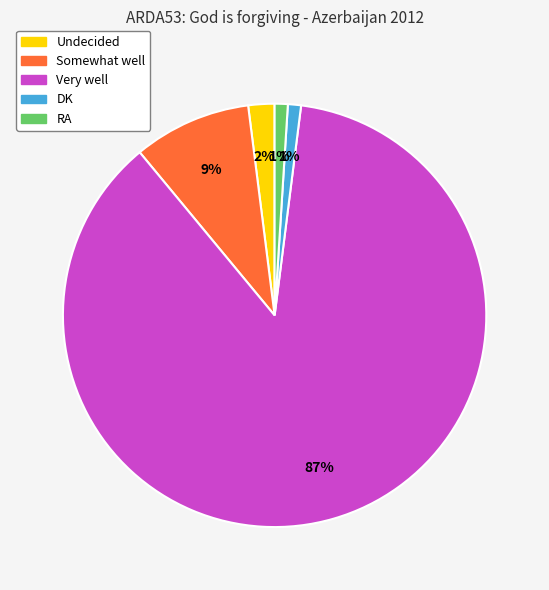

Is there any slice that represents more than half of the pie?

Yes